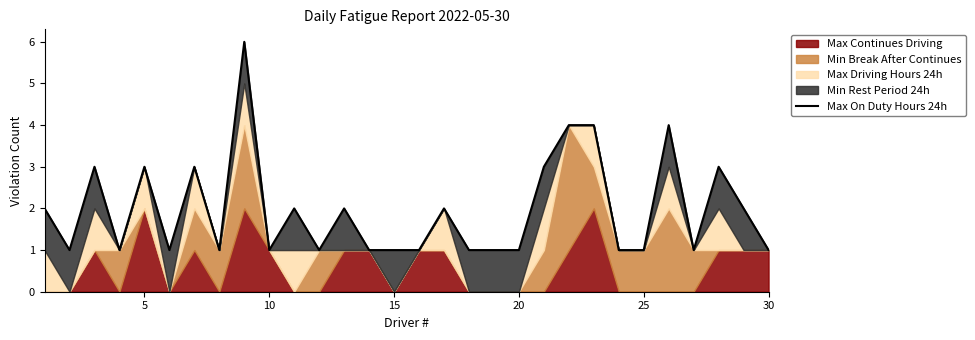

What is the difference between the maximum and minimum values?

5